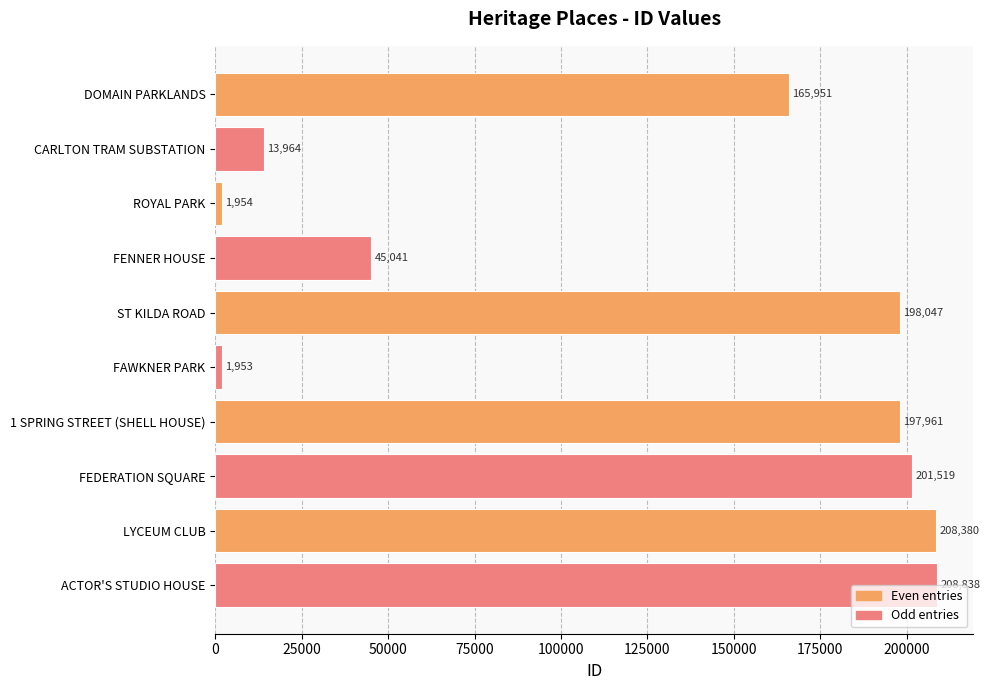

What is the difference between the maximum and minimum values?

206885